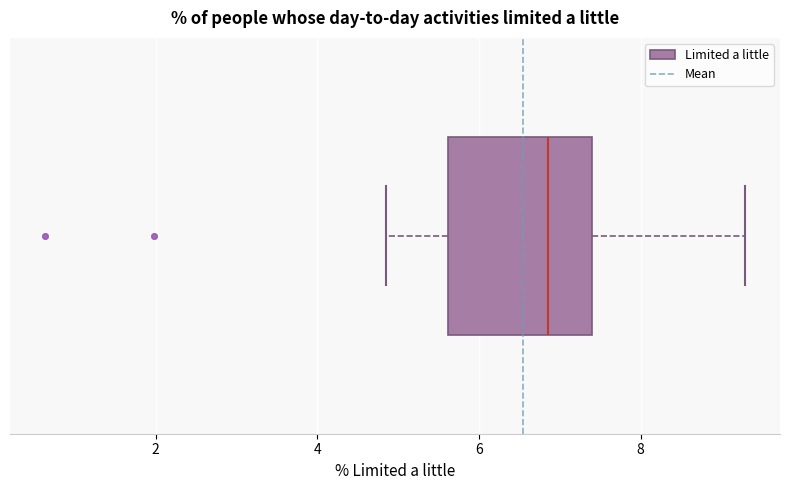

Where is the right edge of the box on the x-axis? The values are not printed on the chart, so give them approximately, as read against the axis.

7.4